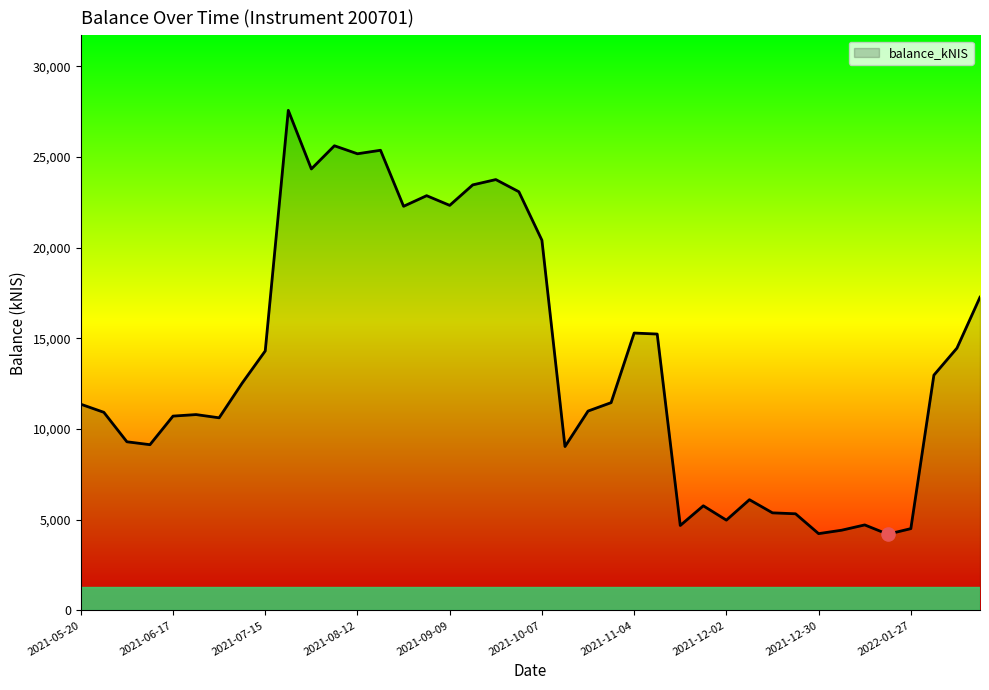

What is the maximum value shown in the chart?

27574.4